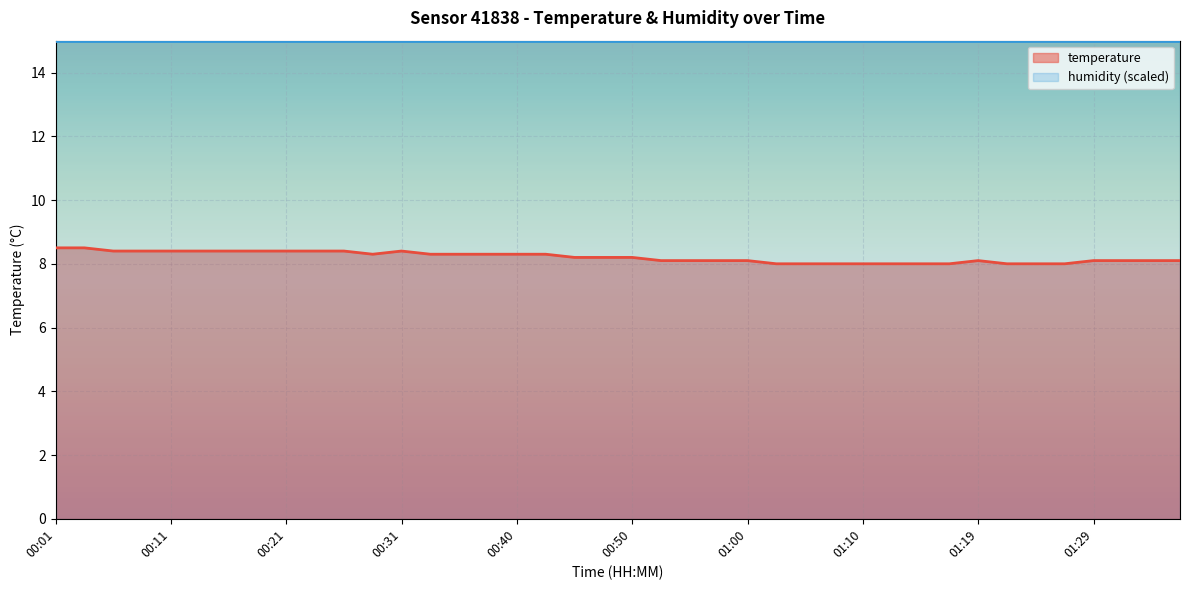

Rank the categories by value from lowest to highest.

01:02, 01:05, 01:07, 01:10, 01:12, 01:14, 01:17, 01:22, 01:24, 01:27, 00:53, 00:55, 00:57, 01:00, 01:19, 01:29, 01:32, 01:34, 01:36, 00:45, 00:48, 00:50, 00:28, 00:33, 00:35, 00:38, 00:40, 00:43, 00:06, 00:09, 00:11, 00:14, 00:16, 00:18, 00:21, 00:23, 00:26, 00:31, 00:01, 00:04